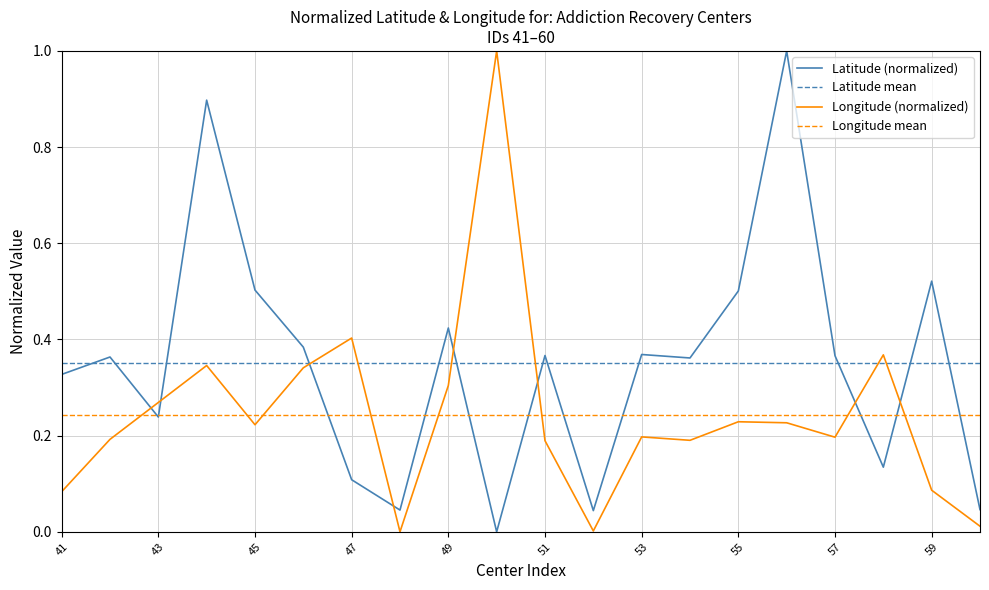

What is the maximum value shown in the chart?

1.0